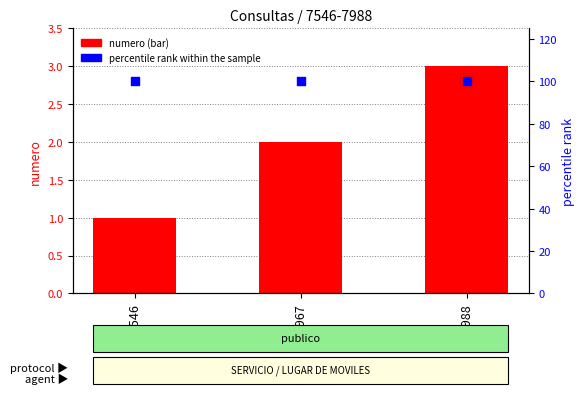

What are all the series names shown in the legend?

numero, percentile rank within the sample